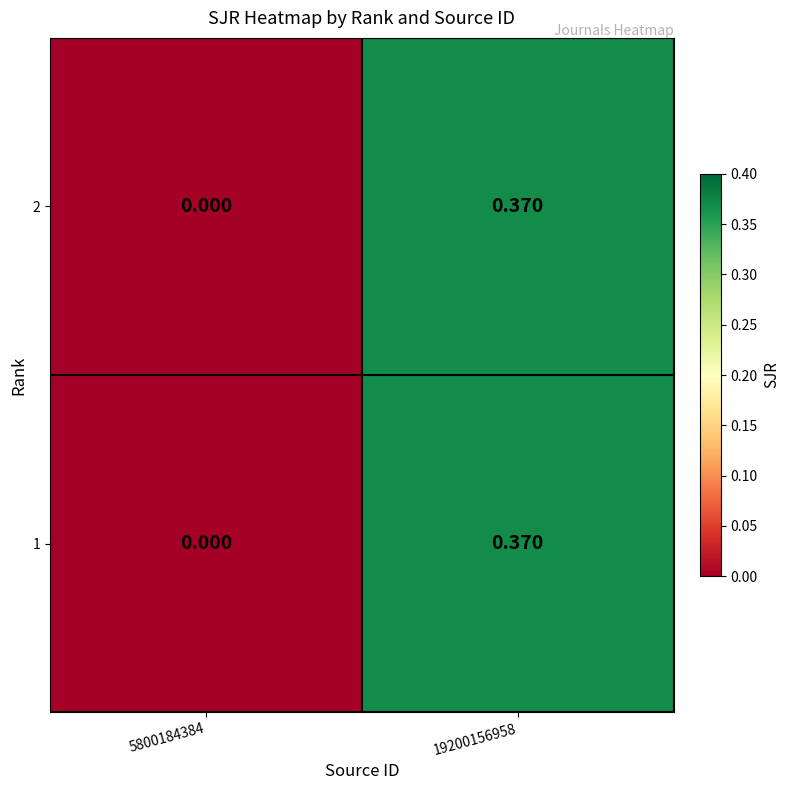

Is the value of 1 at 5800184384 greater than the value of 2 at 19200156958?

No